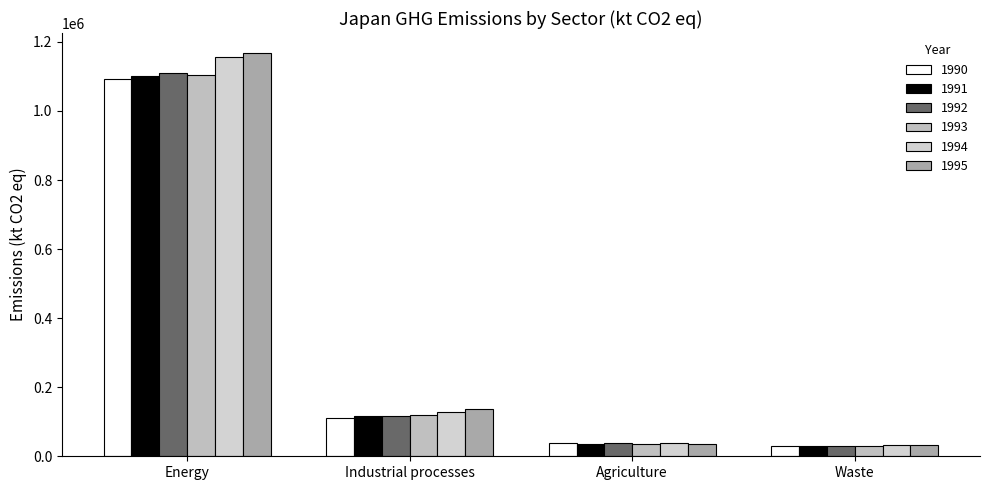

Which series has the widest spread of values?

1995